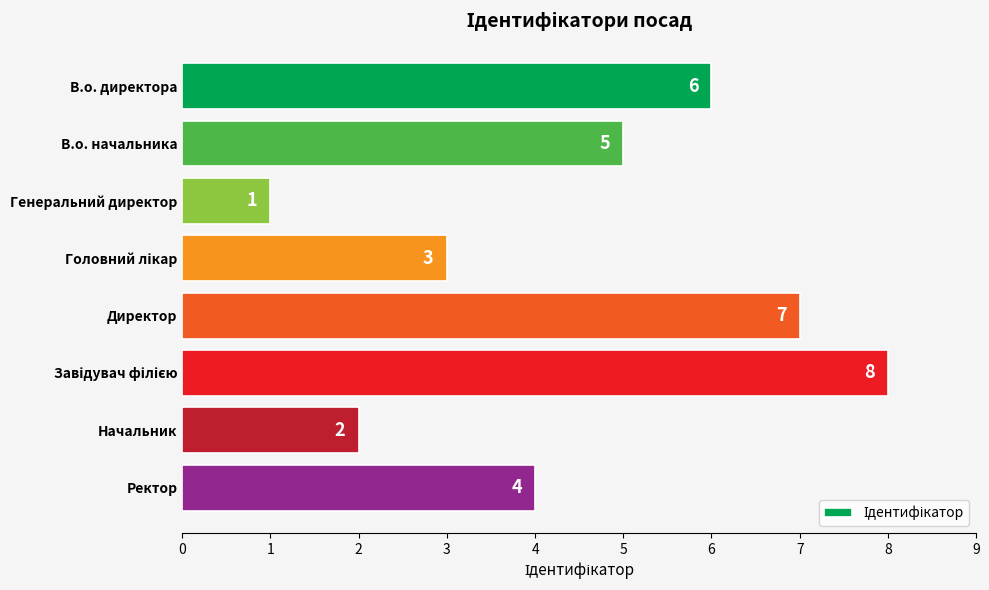

Reading bottom to top, what are all the values shown in this chart?

4	2	8	7	3	1	5	6